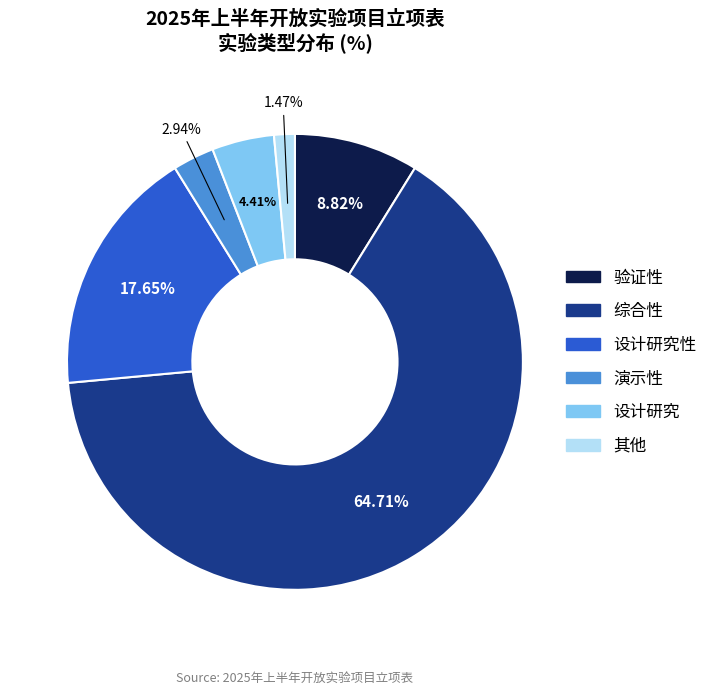

Count the number of slices in the pie.

6